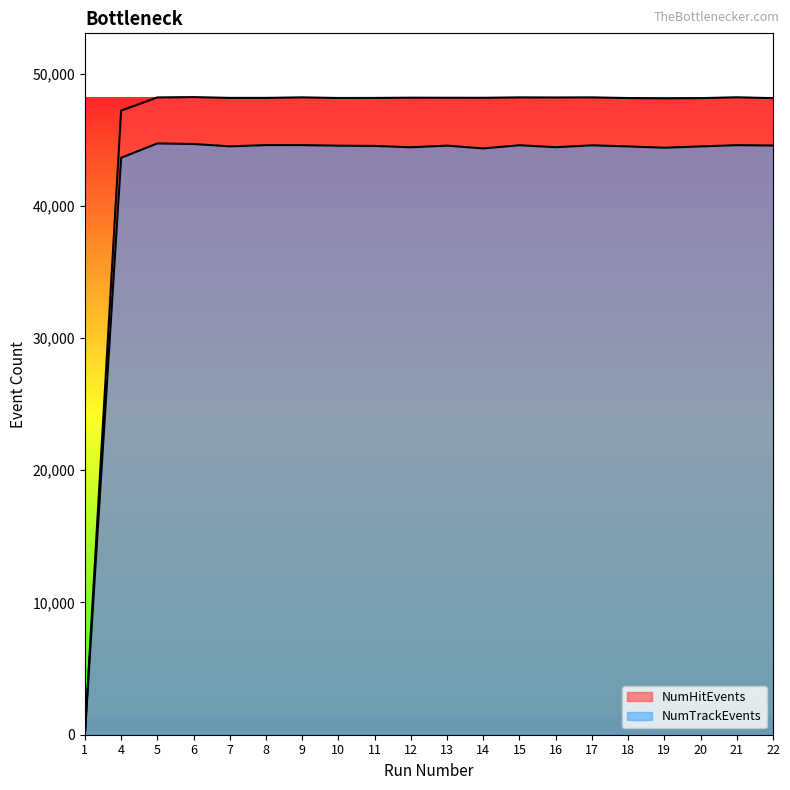

Which label corresponds to the largest value in the chart?

6